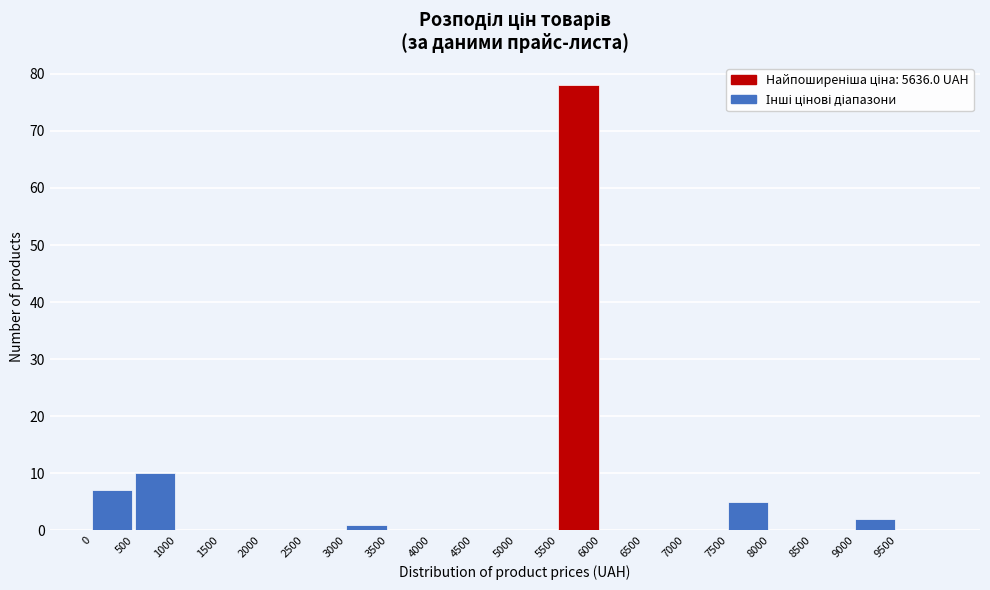

Which range on the x-axis has the tallest bar?

5500 to 6000